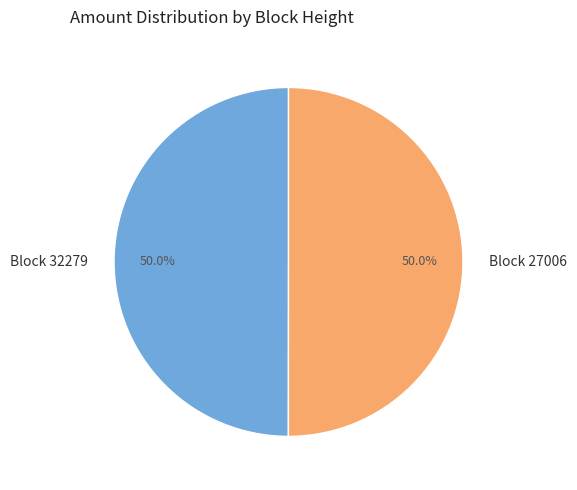

How many slices are in this pie chart?

2